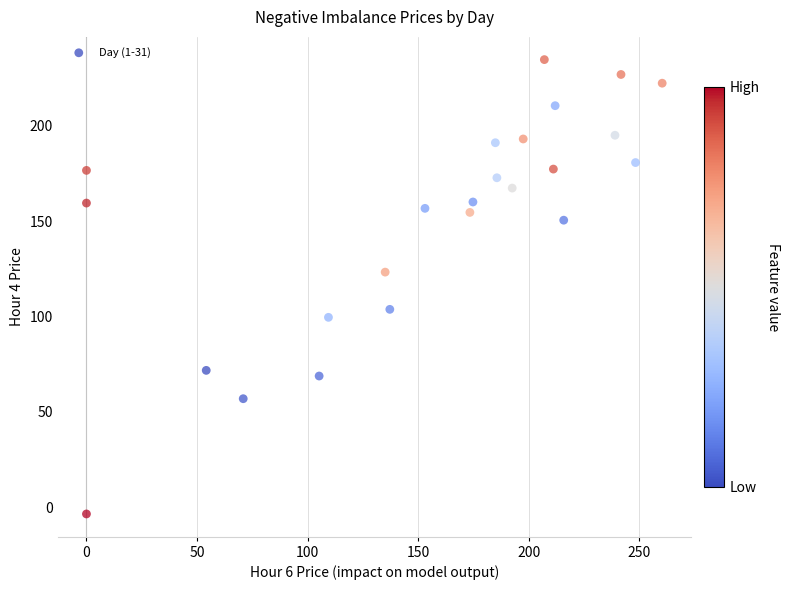

What Y value in the scatter plot is closest to 115?

123.3